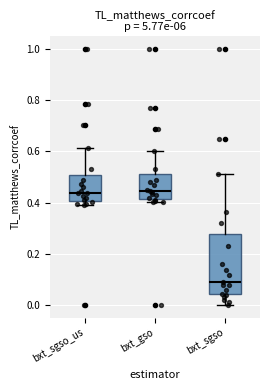

Which box's median line is the lowest?

bxt_sgso